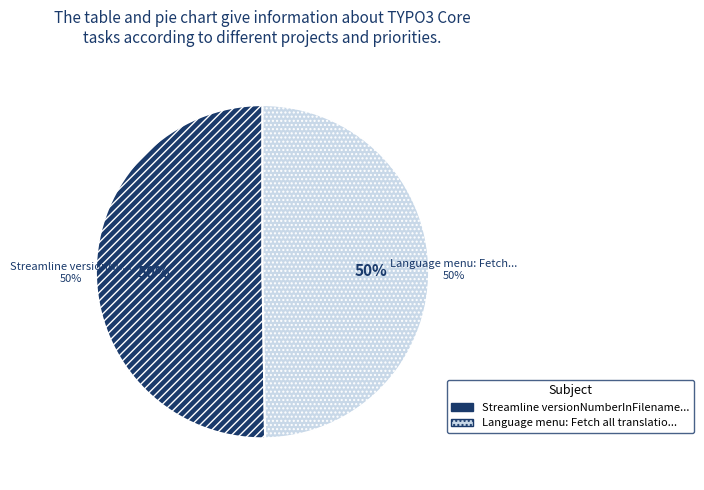

What portion of the pie excludes Streamline versionNumberInFilename?

49.8%